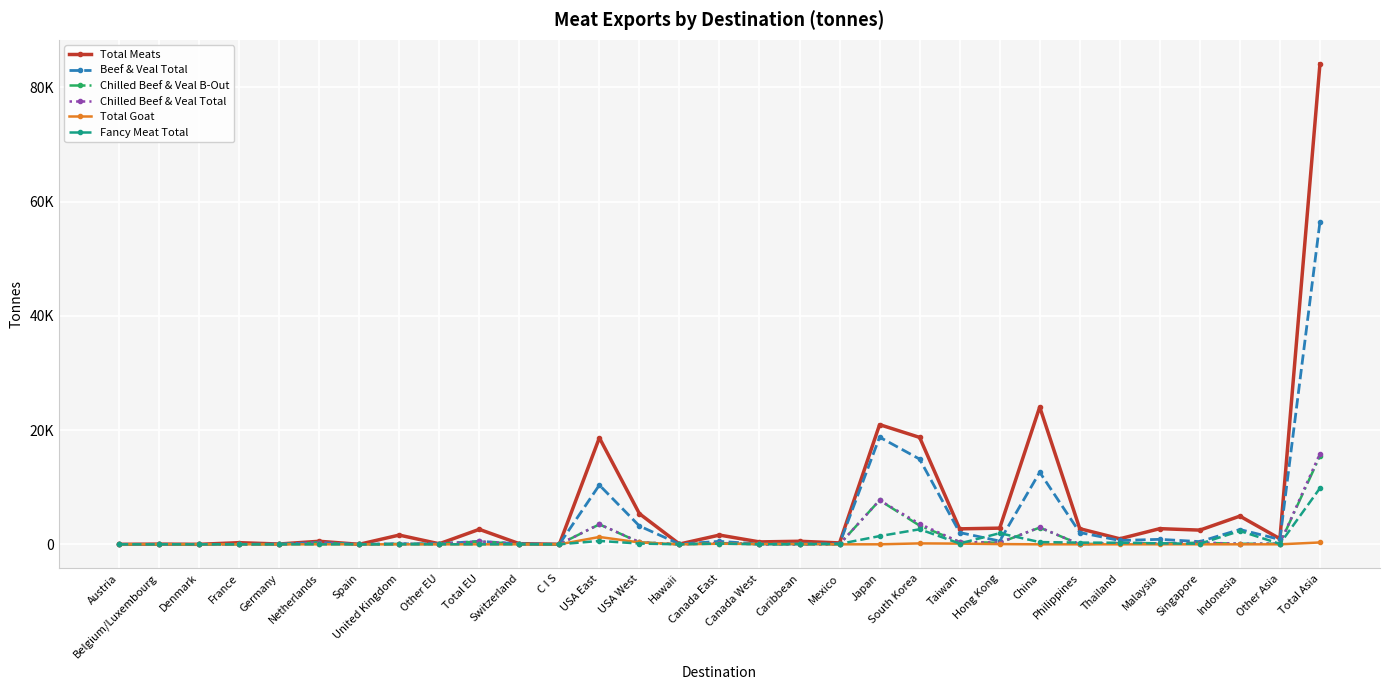

What is the value of the Chilled Beef & Veal B-Out point at the 16th from the left?

227.3